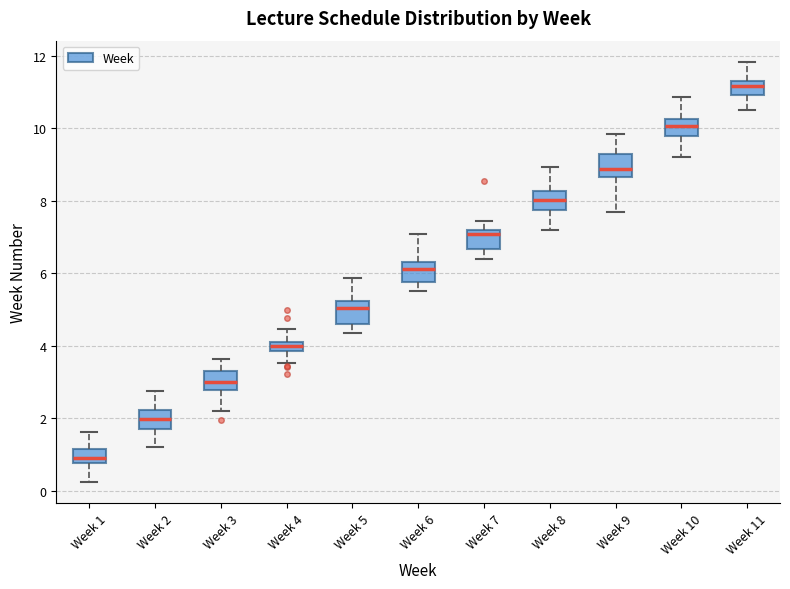

Where does the median line of the box for Week 5 sit on the y-axis? The values are not printed on the chart, so give them approximately, as read against the axis.

5.0